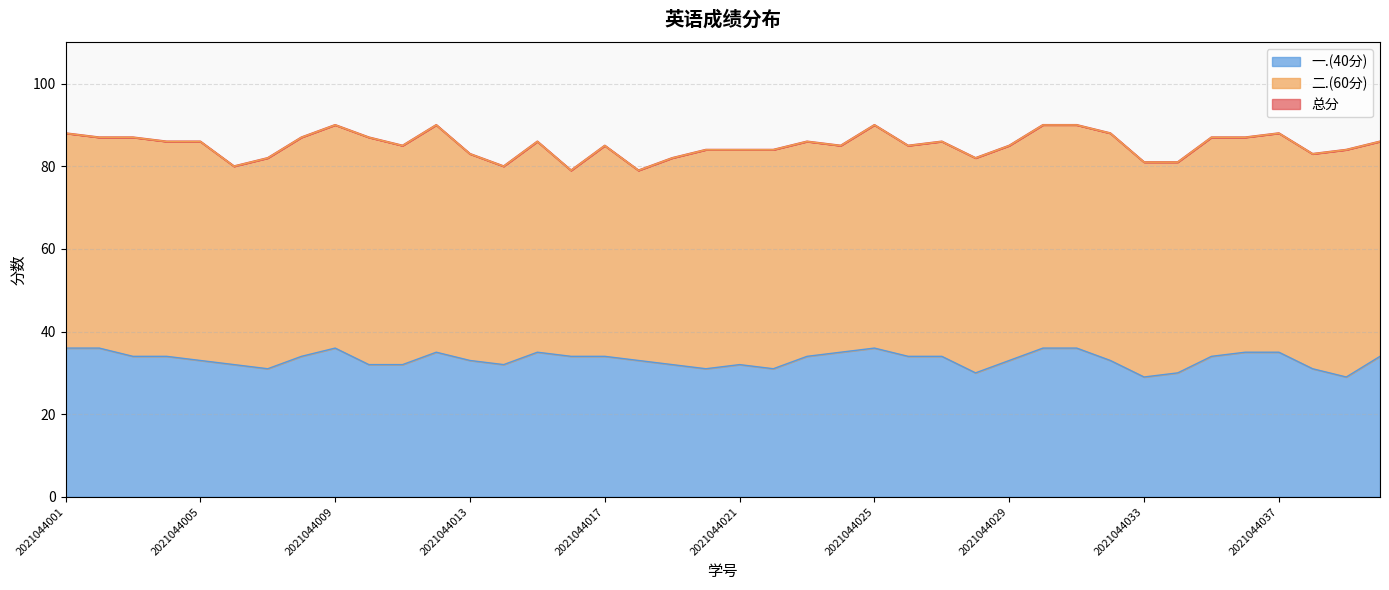

What is the average value of the 总分 series?

85